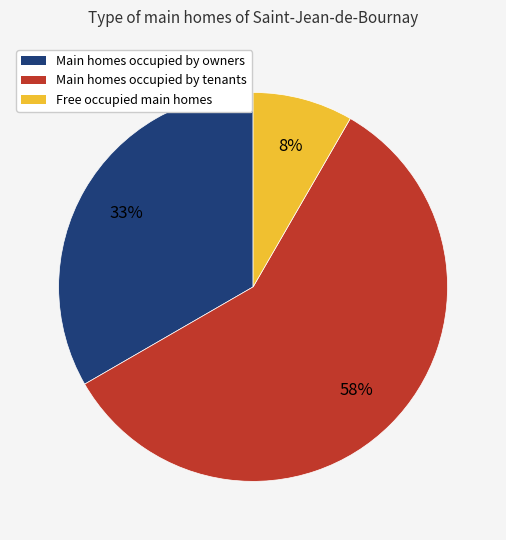

To the nearest percent, what is the average slice percentage?

33%